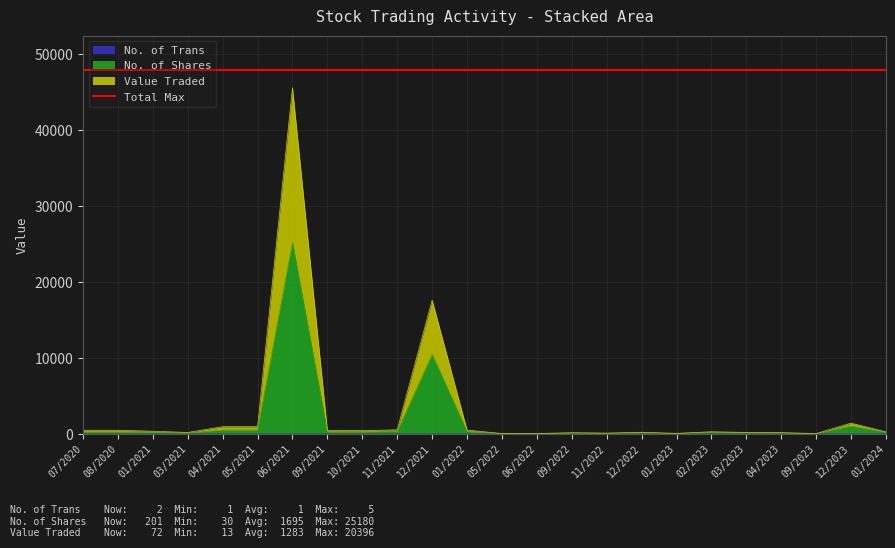

Which series changed the most between 03/2021 and 12/2022?

No. of Shares